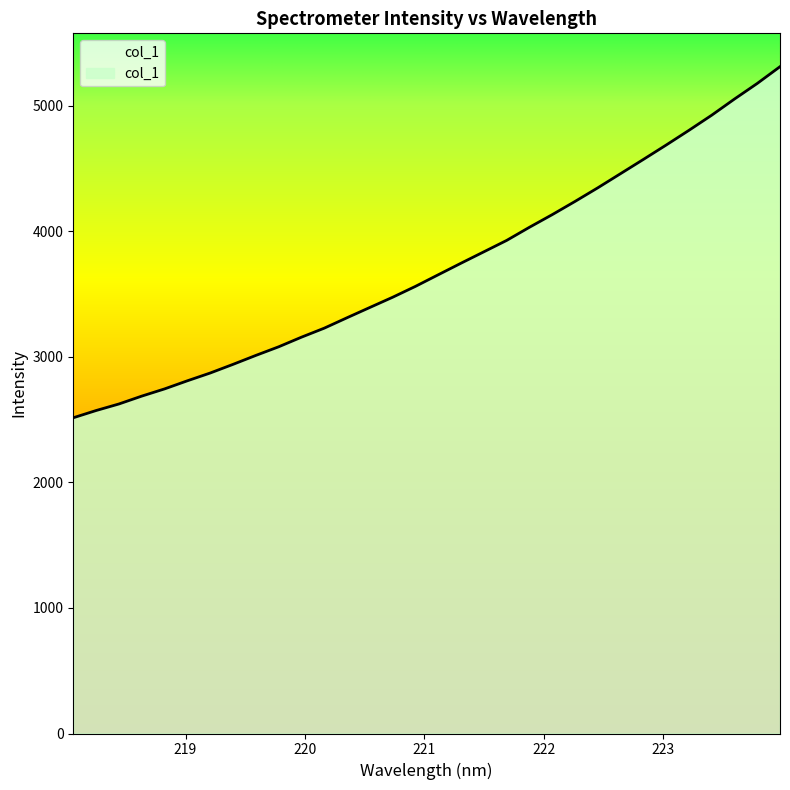

Does the chart have visible grid lines?

No